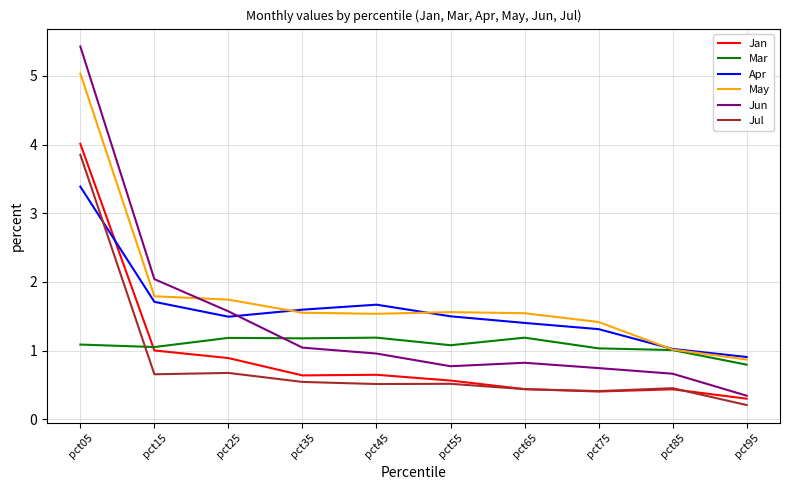

Where is May nearest to the value 2?

pct15